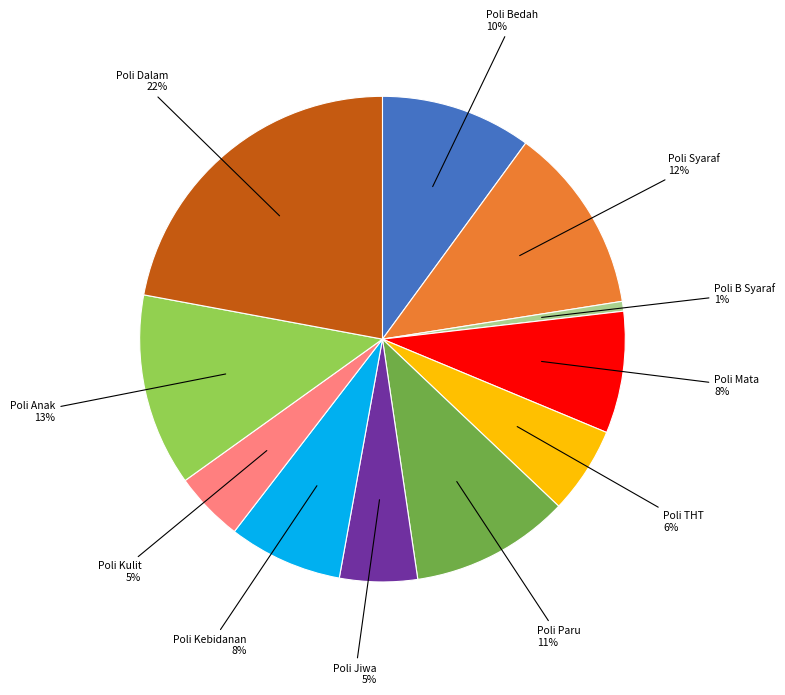

To the nearest percent, what is the difference between the largest and smallest slice percentages?

21%